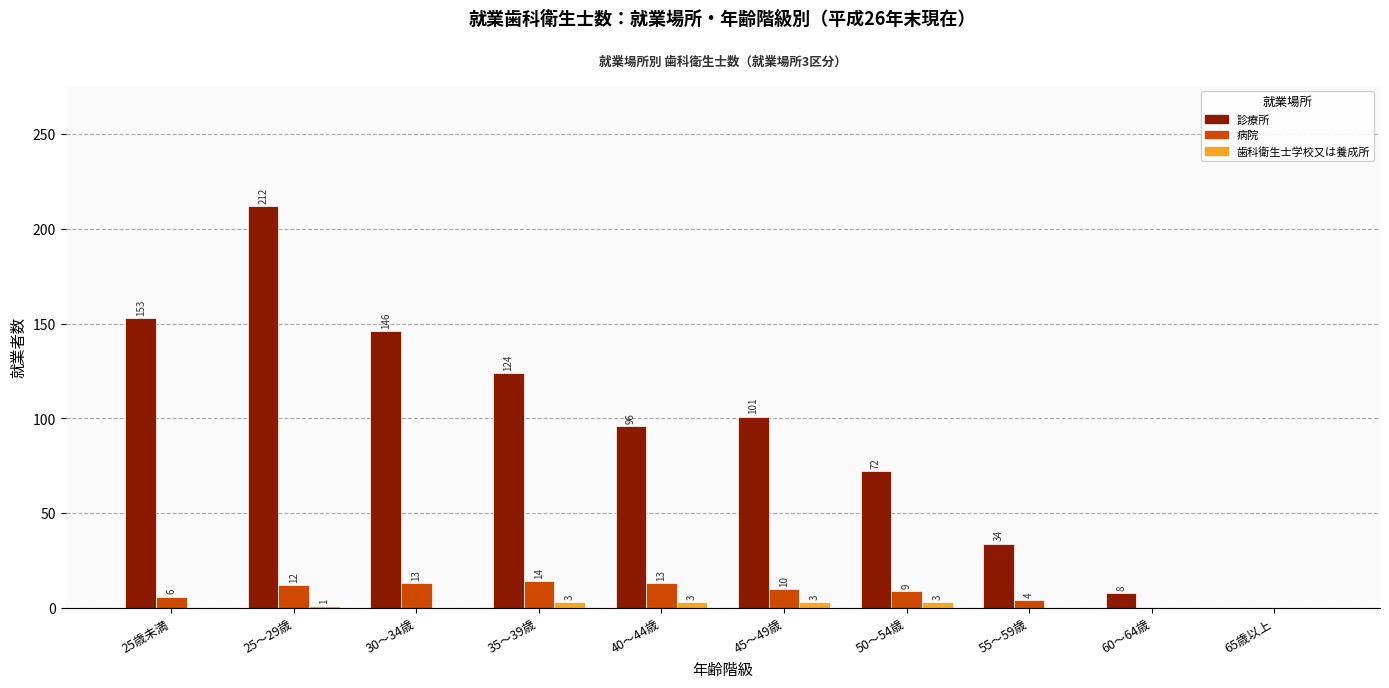

Where does the 病院 series first go above 10?

25～29歳